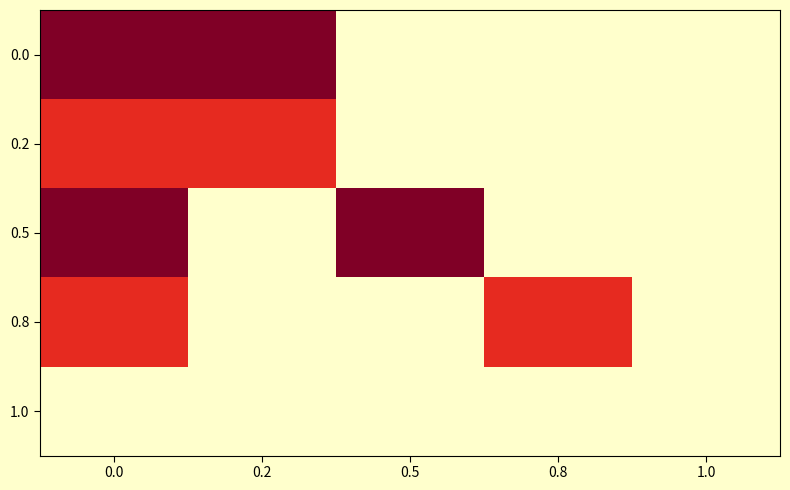

At how many categories does at least one series exceed 0?

4